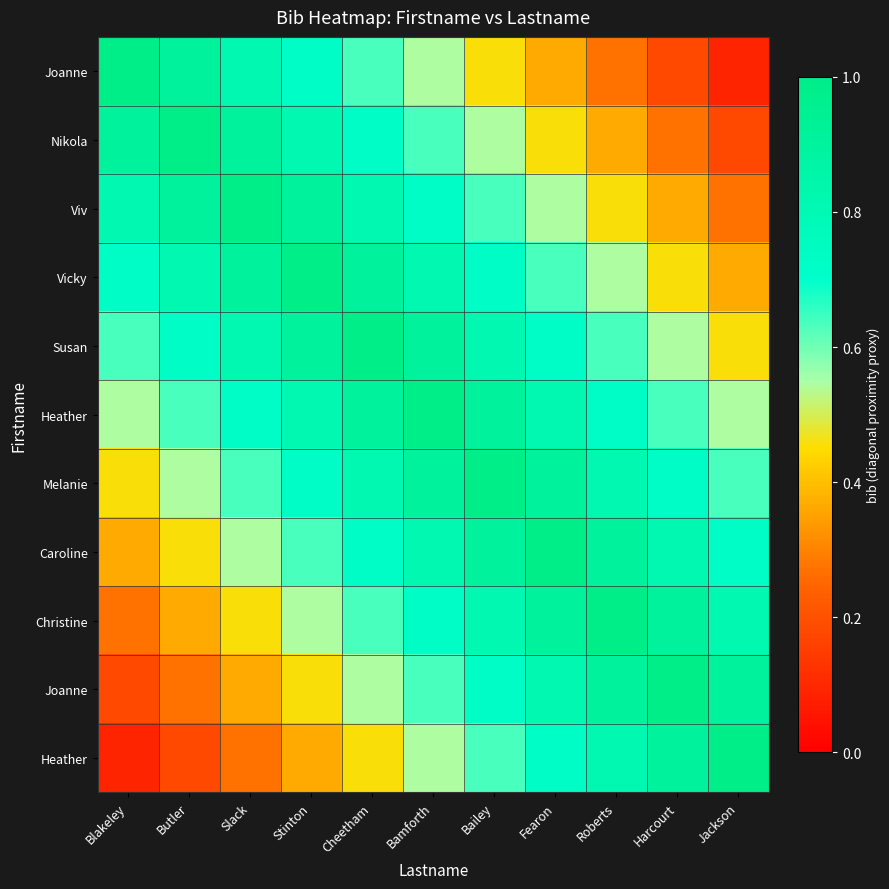

What is the total value across all series at Jackson?

6.0